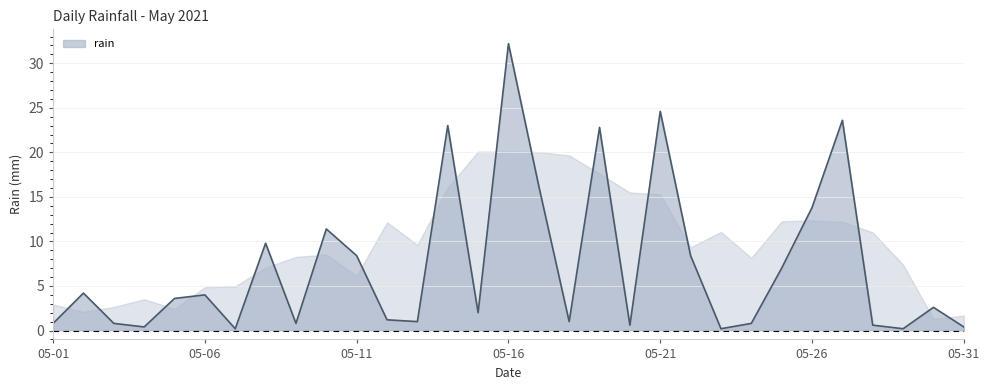

What is the difference between the maximum and minimum values?

32.0